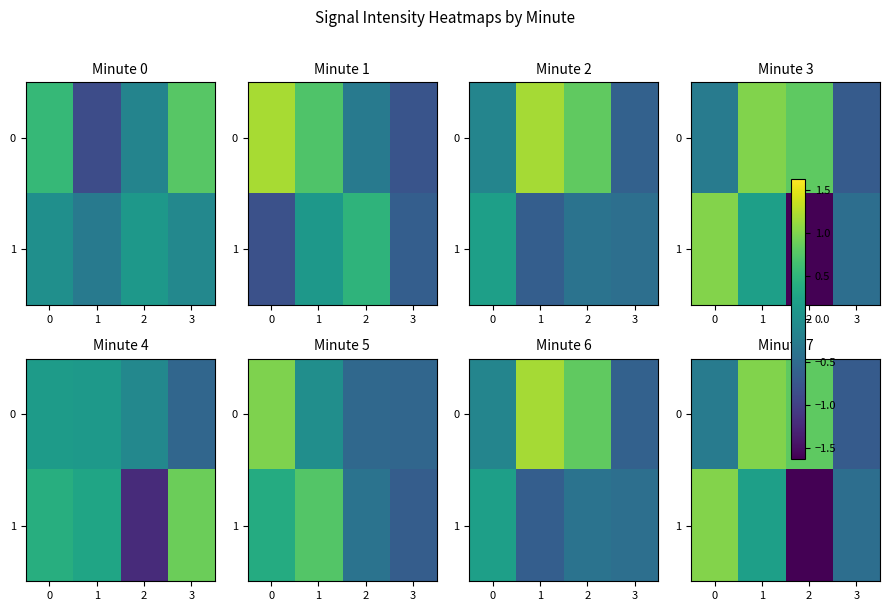

At 2, list the series in order from smallest to largest.

row_1, row_0